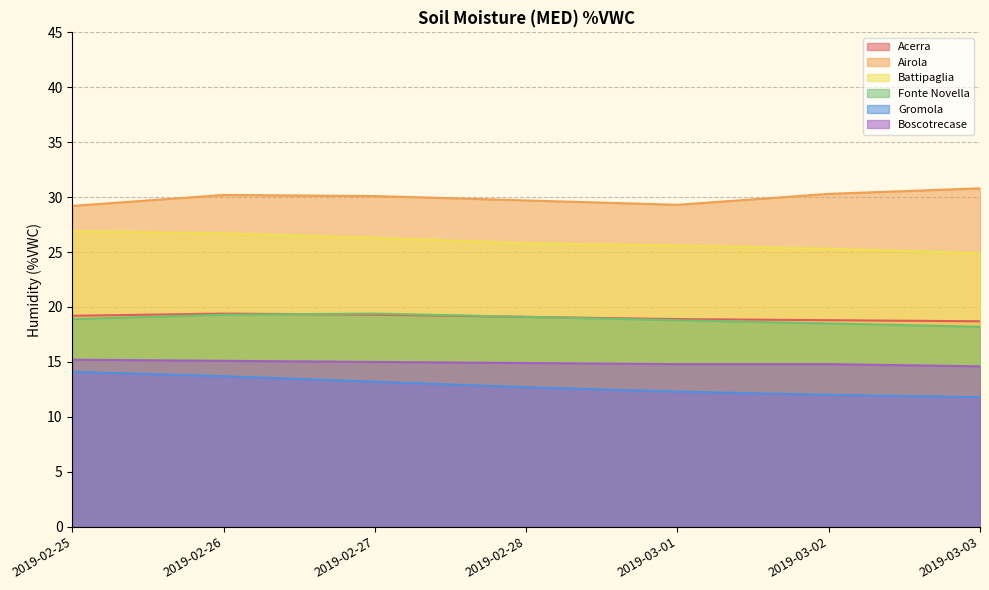

Count the number of categories in the chart.

7